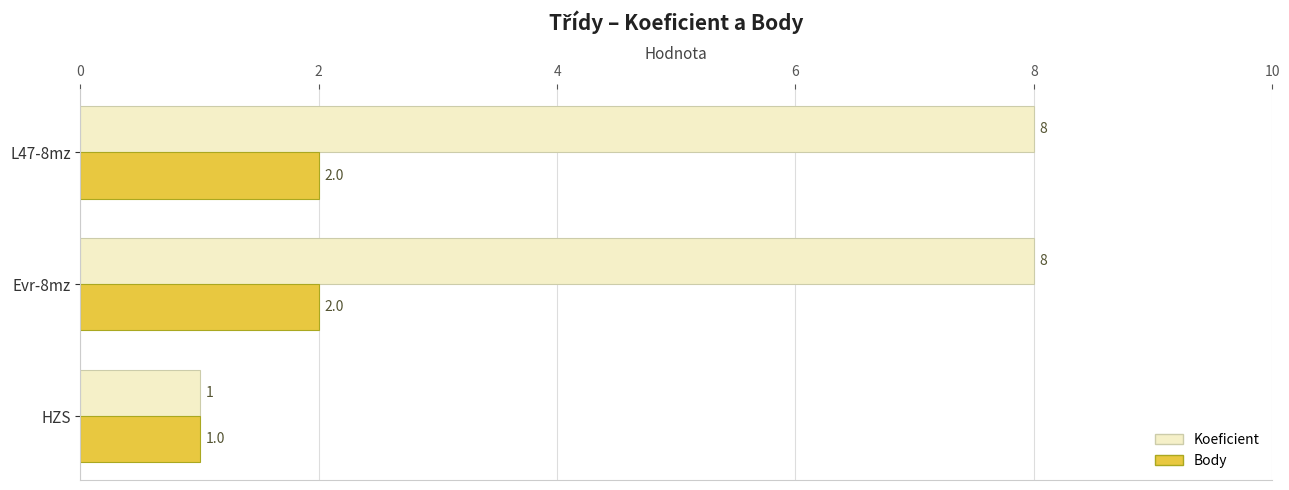

What is the difference between the maximum and minimum values in the Koeficient series?

7